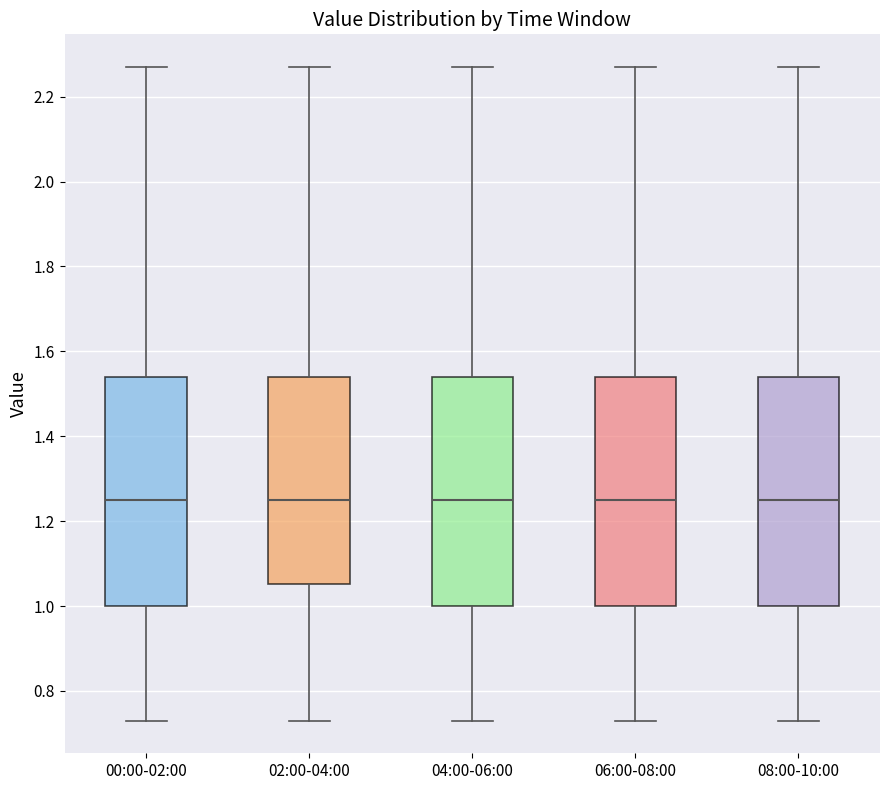

Where does the upper whisker of the box for 04:00-06:00 end on the y-axis? The values are not printed on the chart, so give them approximately, as read against the axis.

2.28